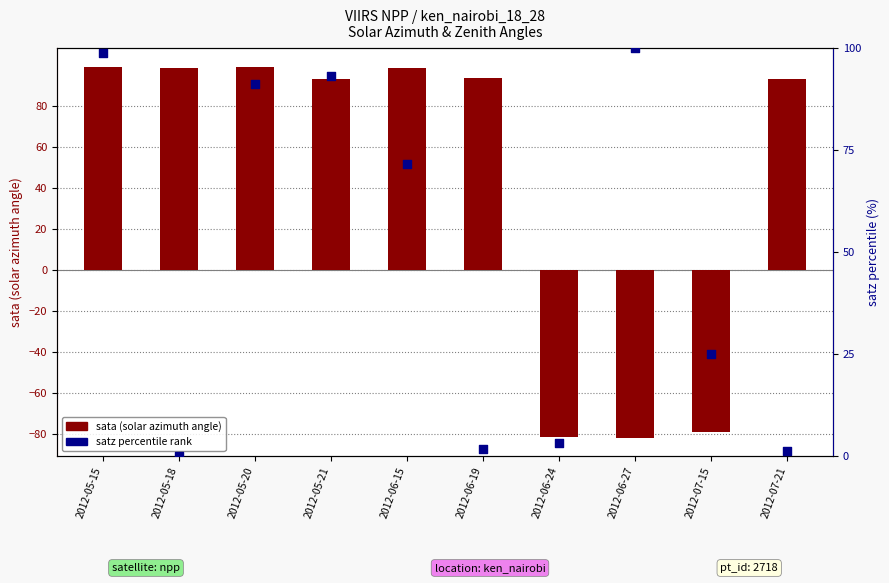

Which series contains the lowest Y value?

sata (solar azimuth)